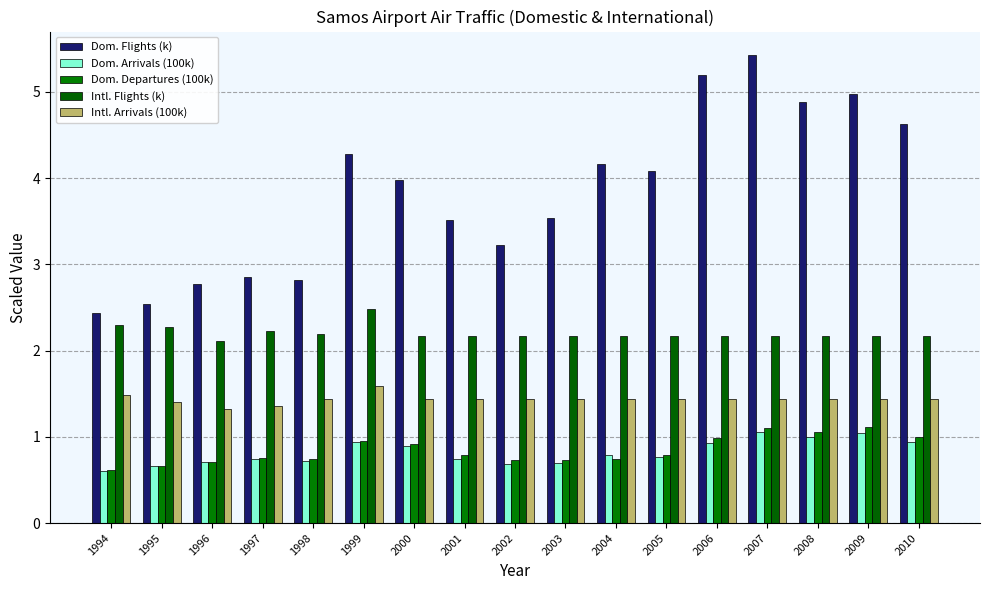

What are all the series names shown in the legend?

Dom. Flights (k), Dom. Arrivals (100k), Dom. Departures (100k), Intl. Flights (k), Intl. Arrivals (100k)